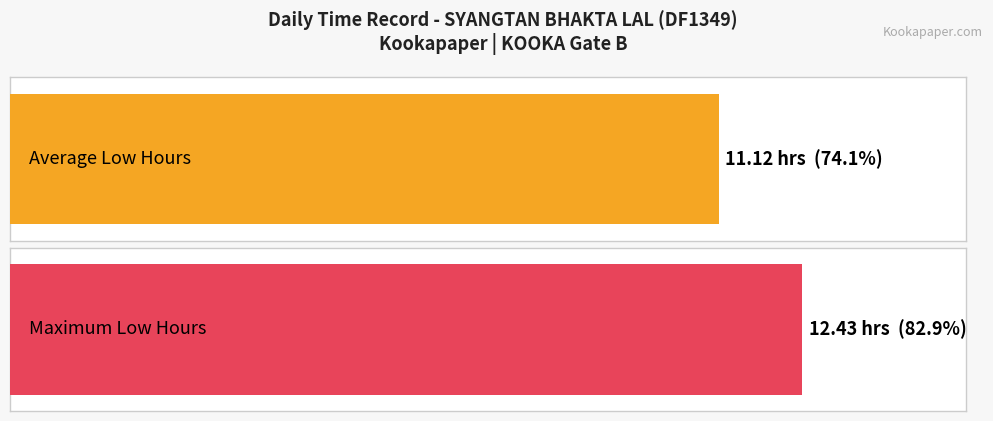

The Low series shows -7.4 at 16-Sun. True or false?

False